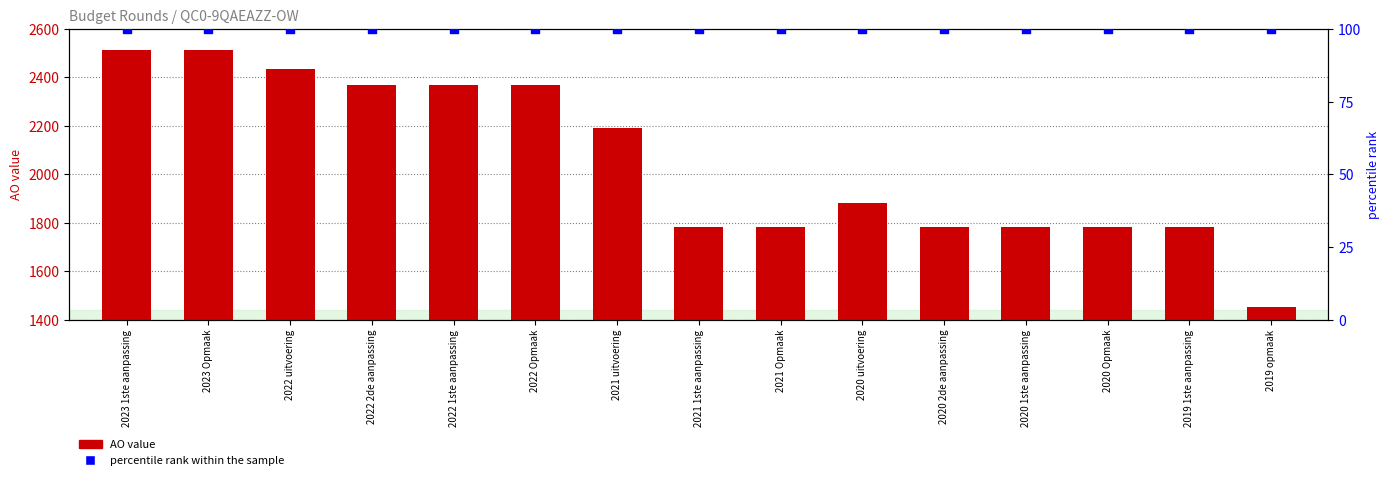

What is the total value across all series at 2021 Opmaak?

1884